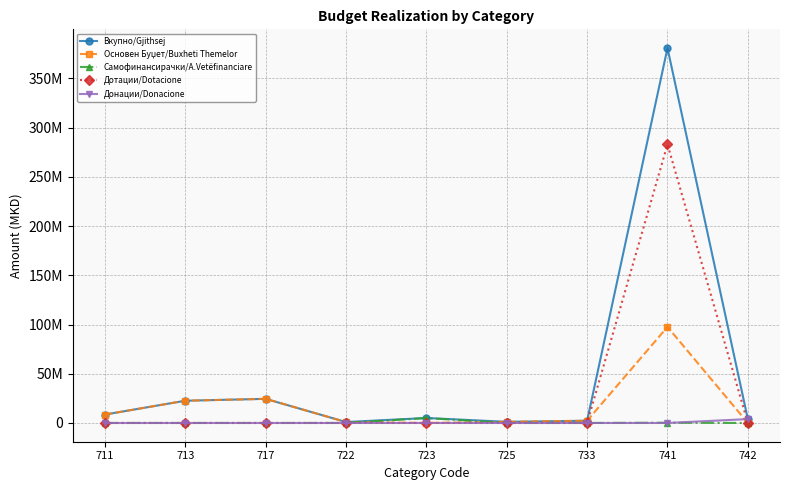

List the series in order of their peak value, highest first.

Вкупно/Gjithsej, Дотации/Dotacione, Основен Буџет/Buxheti Themelor, Самофинансирачки/A.Vetëfinanciare, Донации/Donacione